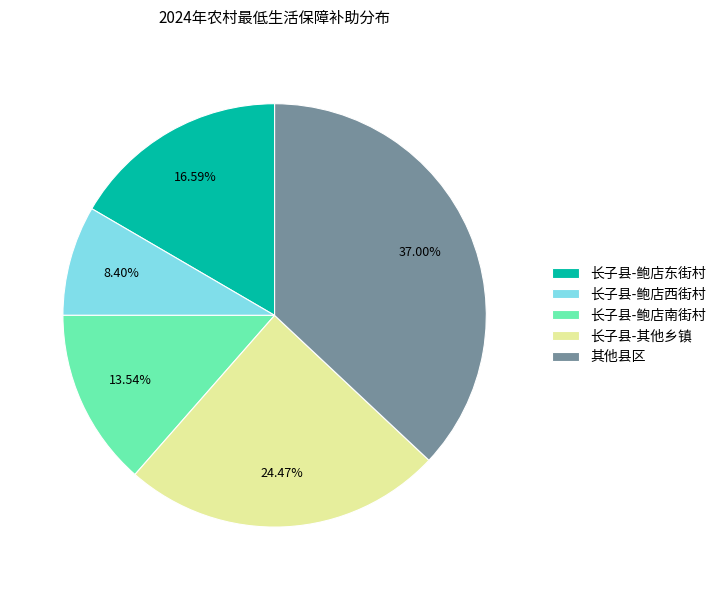

Is there a majority slice in this chart?

No